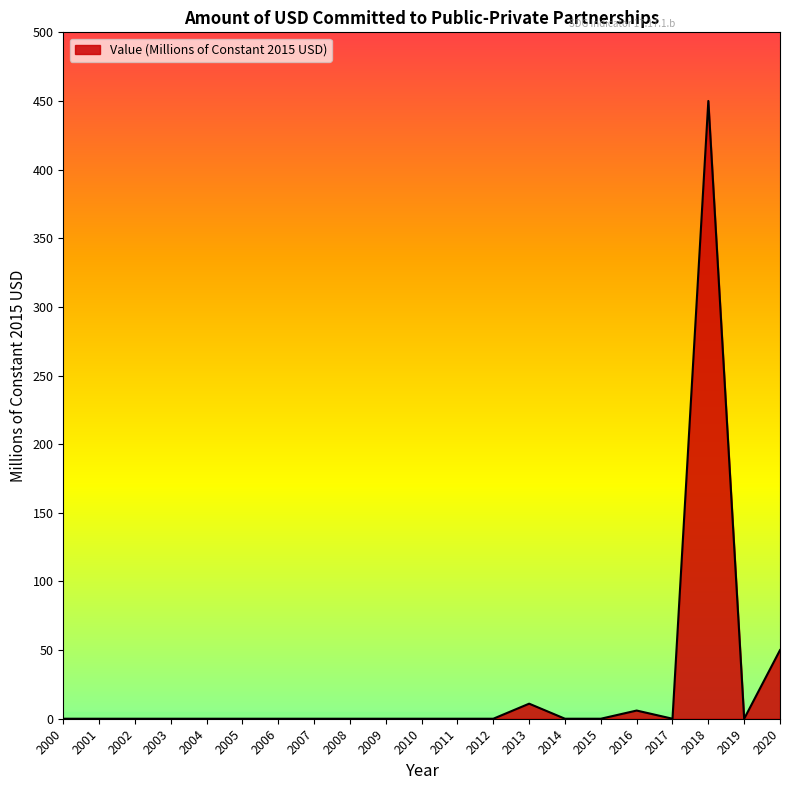

How many series are shown in this chart?

1